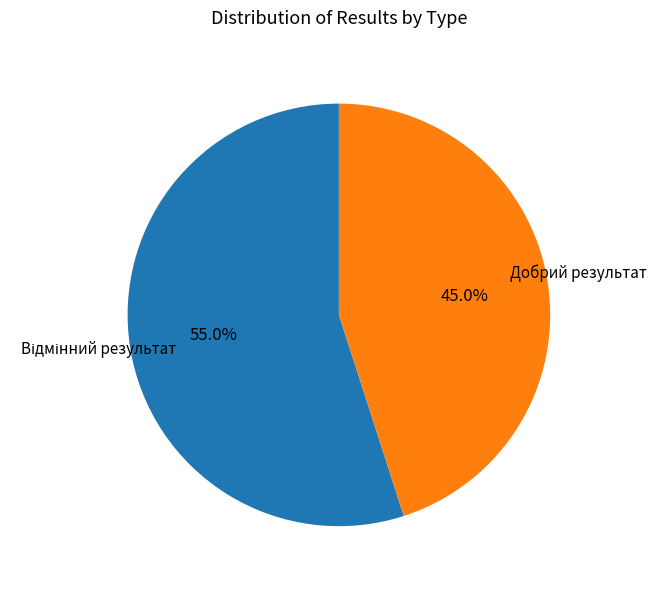

How many slices are in this pie chart?

2